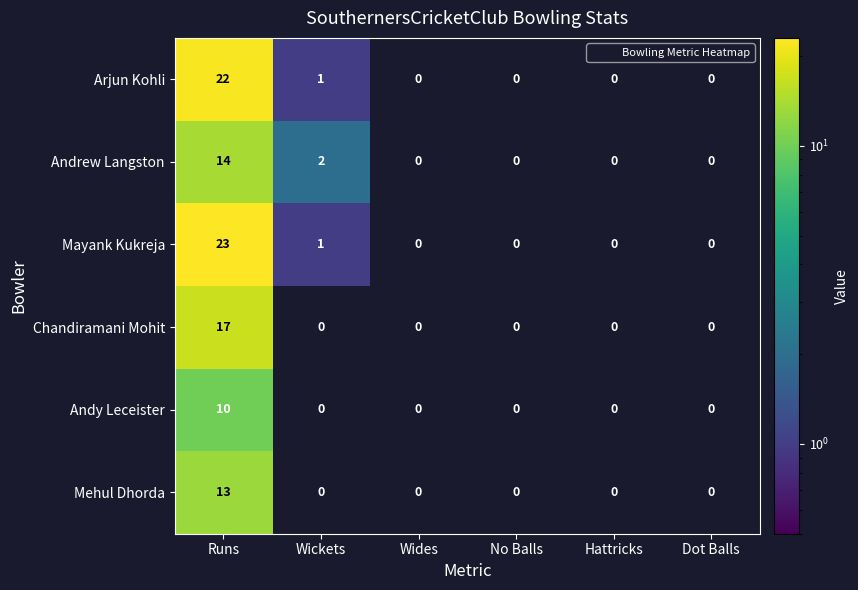

What is the total value across all series at Runs?

99